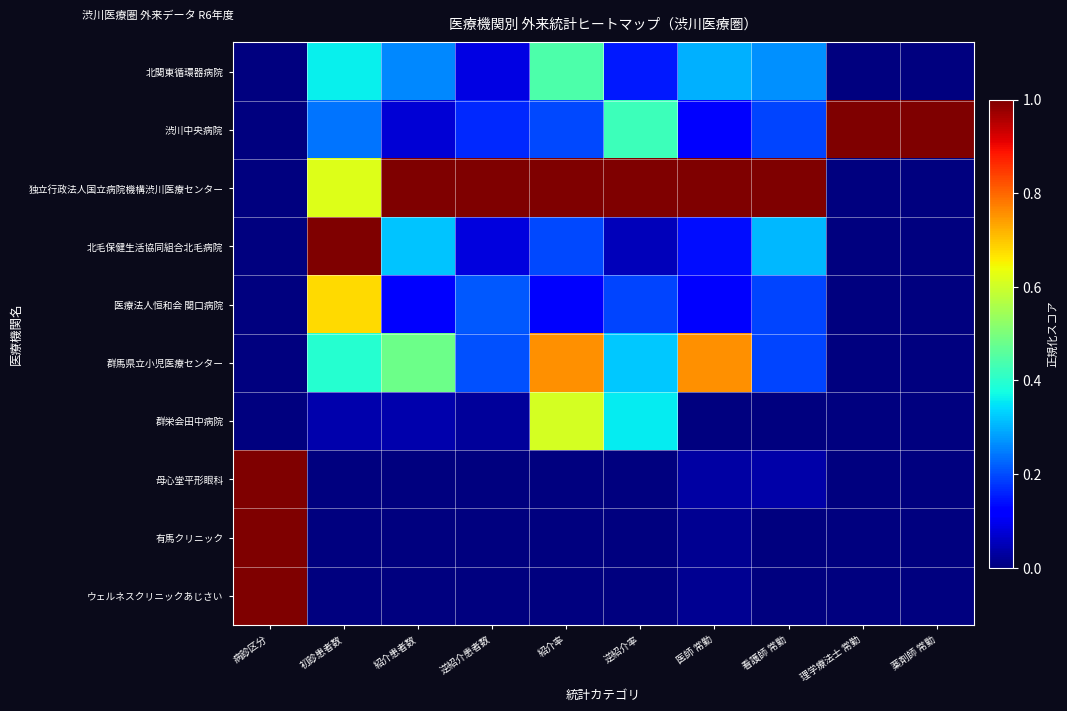

Reading right to left, list all the values displayed in this chart.

北関東循環器病院: 薬剤師 常勤=0.0	理学療法士 常勤=0.0	看護師 常勤=0.3	医師 常勤=0.3	逆紹介率=0.1	紹介率=0.4	逆紹介患者数=0.1	紹介患者数=0.3	初診患者数=0.4	病診区分=0.0
渋川中央病院: 薬剤師 常勤=1.0	理学療法士 常勤=1.0	看護師 常勤=0.2	医師 常勤=0.1	逆紹介率=0.4	紹介率=0.2	逆紹介患者数=0.2	紹介患者数=0.1	初診患者数=0.2	病診区分=0.0
独立行政法人国立病院機構渋川医療センター: 薬剤師 常勤=0.0	理学療法士 常勤=0.0	看護師 常勤=1.0	医師 常勤=1.0	逆紹介率=1.0	紹介率=1.0	逆紹介患者数=1.0	紹介患者数=1.0	初診患者数=0.6	病診区分=0.0
北毛保健生活協同組合北毛病院: 薬剤師 常勤=0.0	理学療法士 常勤=0.0	看護師 常勤=0.3	医師 常勤=0.1	逆紹介率=0.1	紹介率=0.2	逆紹介患者数=0.1	紹介患者数=0.3	初診患者数=1.0	病診区分=0.0
医療法人恒和会 関口病院: 薬剤師 常勤=0.0	理学療法士 常勤=0.0	看護師 常勤=0.2	医師 常勤=0.1	逆紹介率=0.2	紹介率=0.1	逆紹介患者数=0.2	紹介患者数=0.1	初診患者数=0.7	病診区分=0.0
群馬県立小児医療センター: 薬剤師 常勤=0.0	理学療法士 常勤=0.0	看護師 常勤=0.2	医師 常勤=0.8	逆紹介率=0.3	紹介率=0.8	逆紹介患者数=0.2	紹介患者数=0.5	初診患者数=0.4	病診区分=0.0
群栄会田中病院: 薬剤師 常勤=0.0	理学療法士 常勤=0.0	看護師 常勤=0.0	医師 常勤=0.0	逆紹介率=0.4	紹介率=0.6	逆紹介患者数=0.0	紹介患者数=0.0	初診患者数=0.0	病診区分=0.0
母心堂平形眼科: 薬剤師 常勤=0.0	理学療法士 常勤=0.0	看護師 常勤=0.0	医師 常勤=0.0	逆紹介率=0.0	紹介率=0.0	逆紹介患者数=0.0	紹介患者数=0.0	初診患者数=0.0	病診区分=1.0
有馬クリニック: 薬剤師 常勤=0.0	理学療法士 常勤=0.0	看護師 常勤=0.0	医師 常勤=0.0	逆紹介率=0.0	紹介率=0.0	逆紹介患者数=0.0	紹介患者数=0.0	初診患者数=0.0	病診区分=1.0
ウェルネスクリニックあじさい: 薬剤師 常勤=0.0	理学療法士 常勤=0.0	看護師 常勤=0.0	医師 常勤=0.0	逆紹介率=0.0	紹介率=0.0	逆紹介患者数=0.0	紹介患者数=0.0	初診患者数=0.0	病診区分=1.0